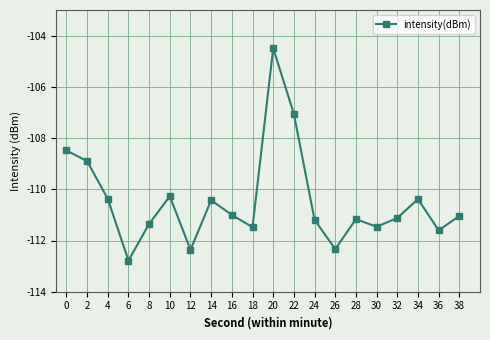

What is the change in value from 2 to 16?

-2.1